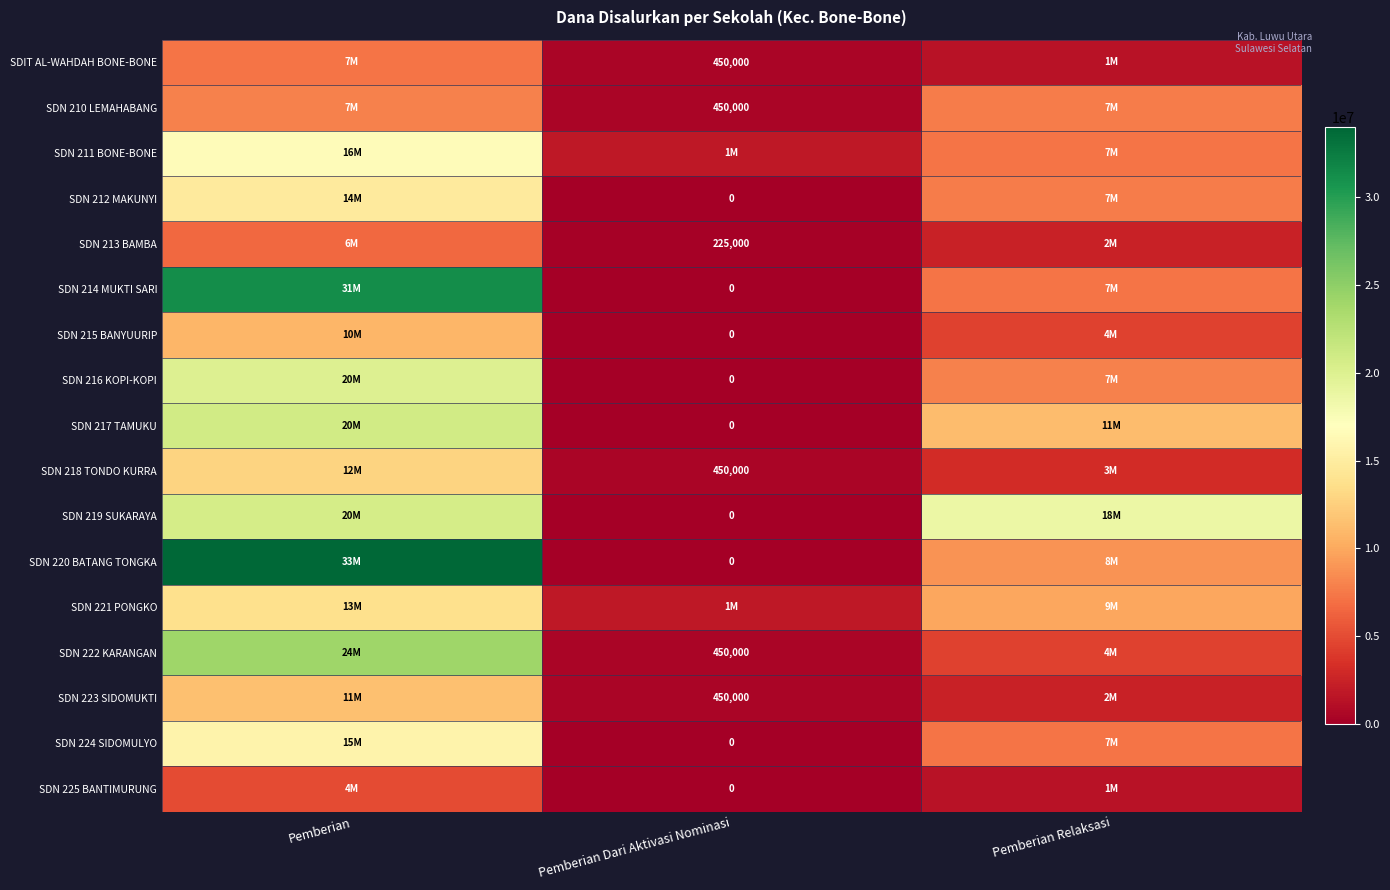

What is the sum of all SDN 215 BANYUURIP values?

15300000